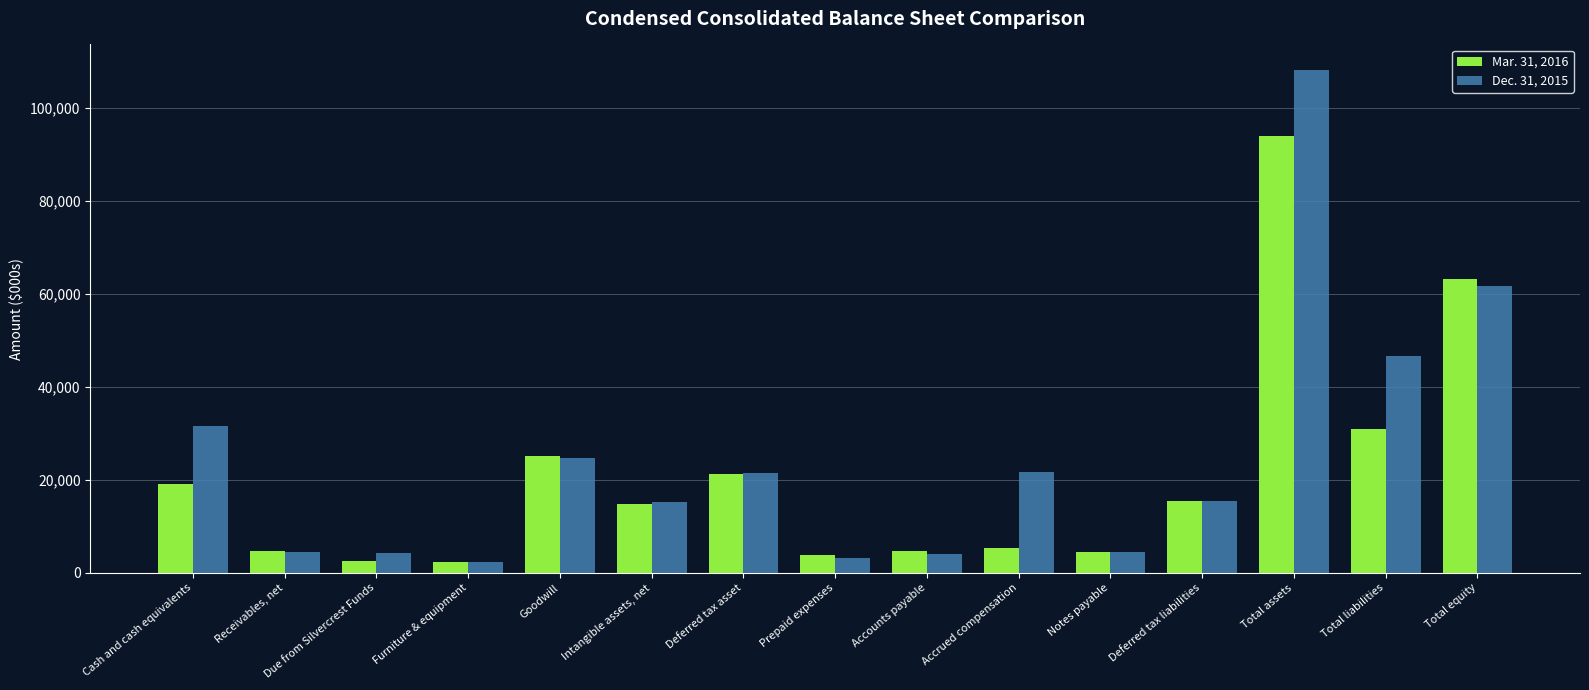

How many data points does each series have?

15